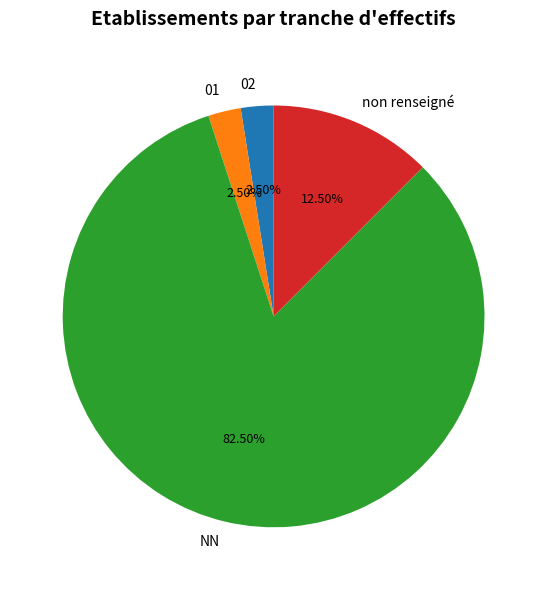

Is the sum of NN and 01 greater than half?

Yes